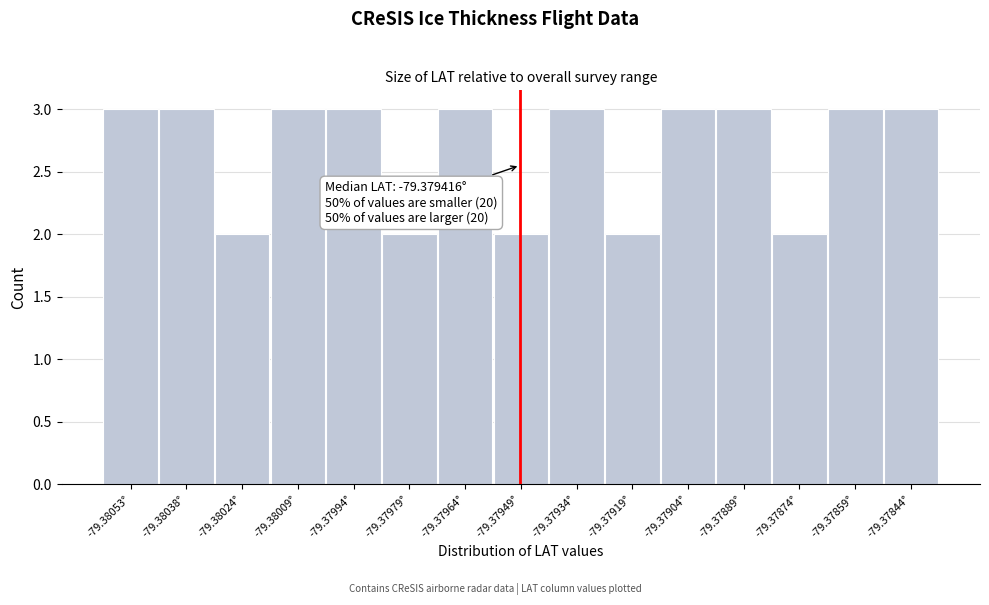

Reading right to left, list all the values displayed in this chart.

-79.37844°=3	-79.37859°=3	-79.37874°=2	-79.37889°=3	-79.37904°=3	-79.37919°=2	-79.37934°=3	-79.37949°=2	-79.37964°=3	-79.37979°=2	-79.37994°=3	-79.38009°=3	-79.38024°=2	-79.38038°=3	-79.38053°=3